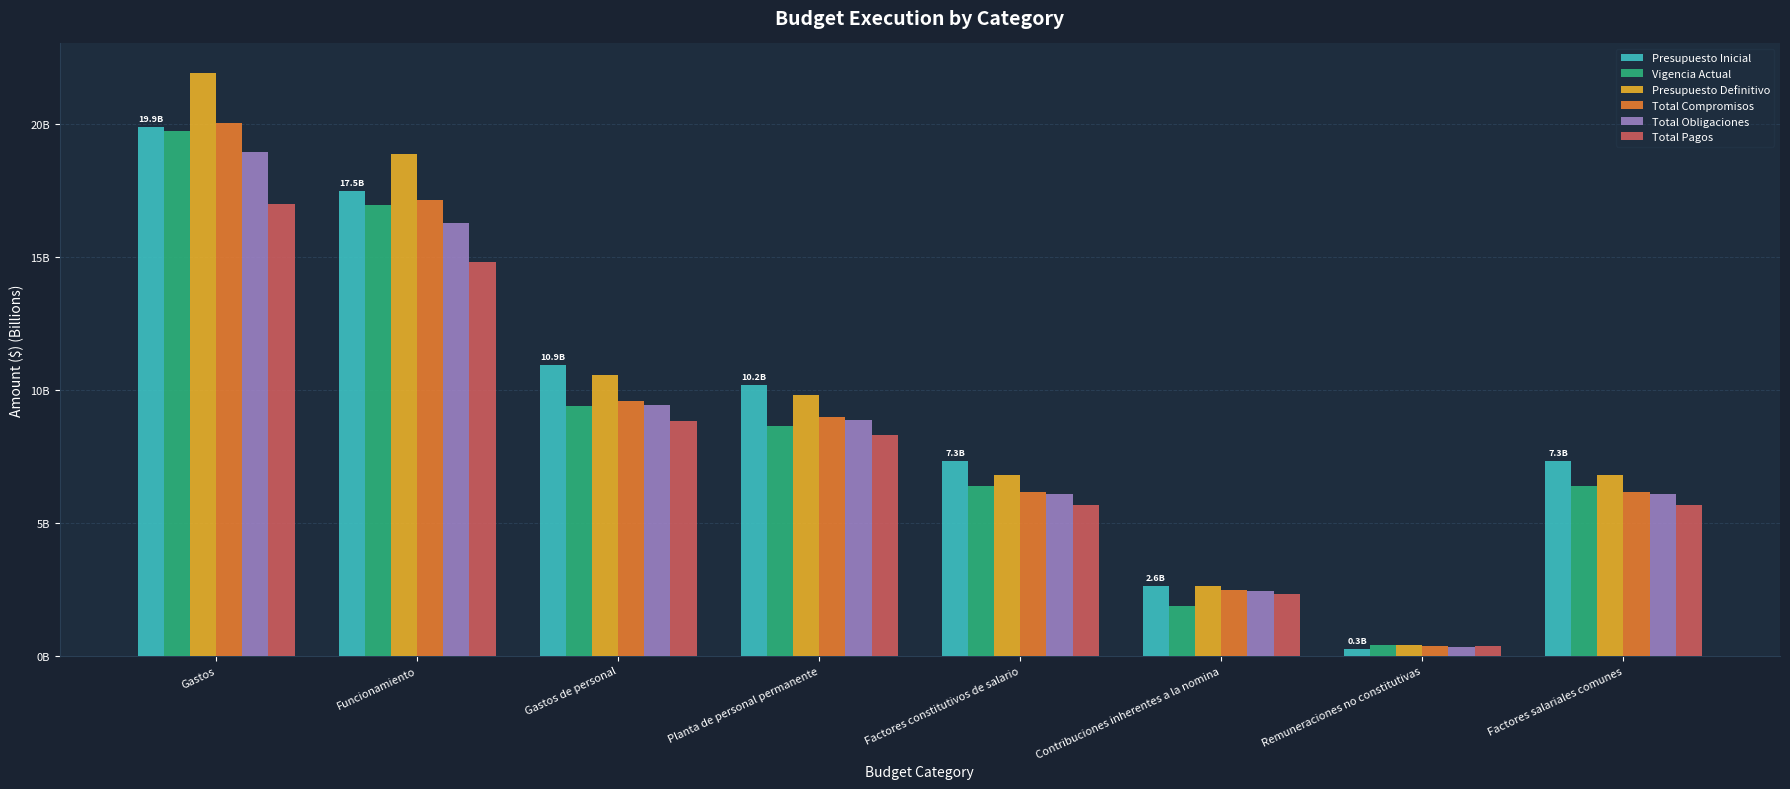

The value of Total Obligaciones at Factores salariales comunes is 2.0. True or false?

False